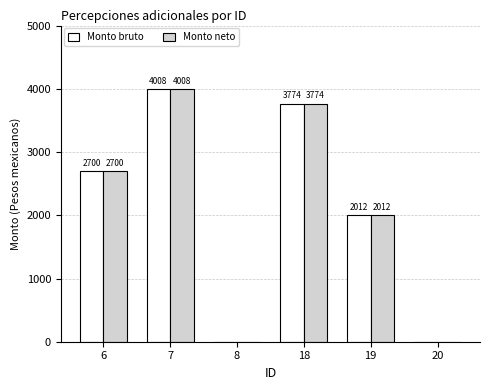

Is the value of Monto neto at 19 greater than the value of Monto bruto at 18?

No